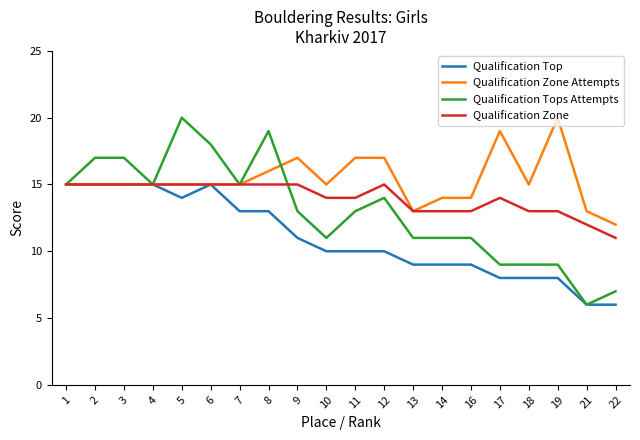

Where is Qualification Zone Attempts nearest to the value 16?

8